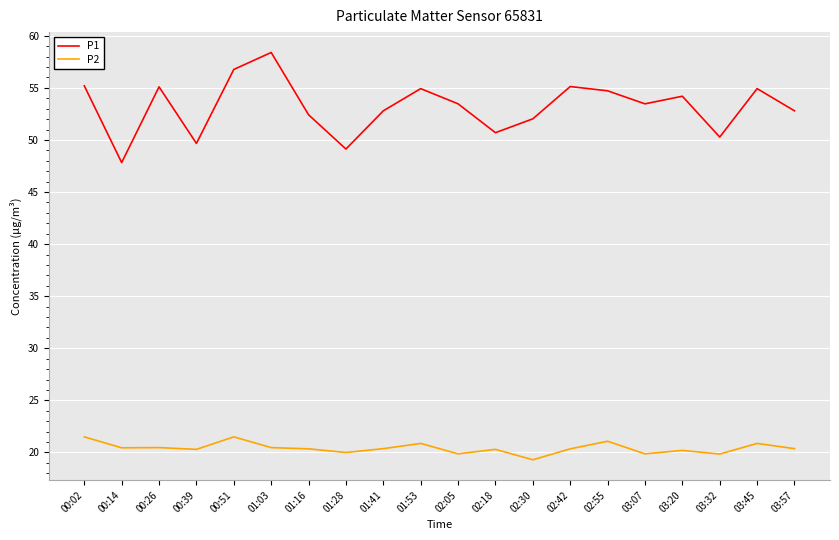

Is it true that P1 equals 56.8 at 00:51?

True